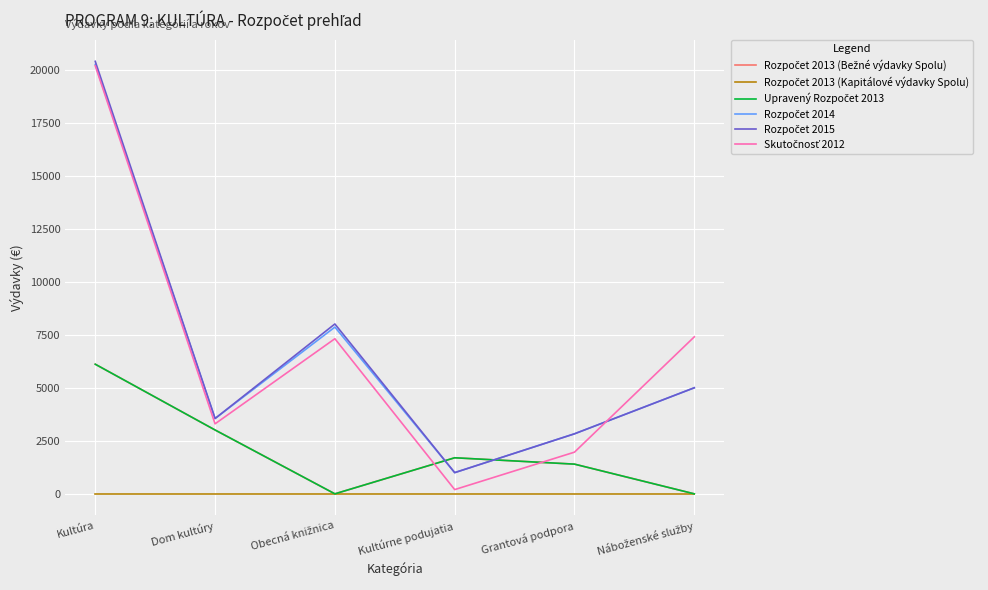

What is the label of the 6th point from the left?

Náboženské služby